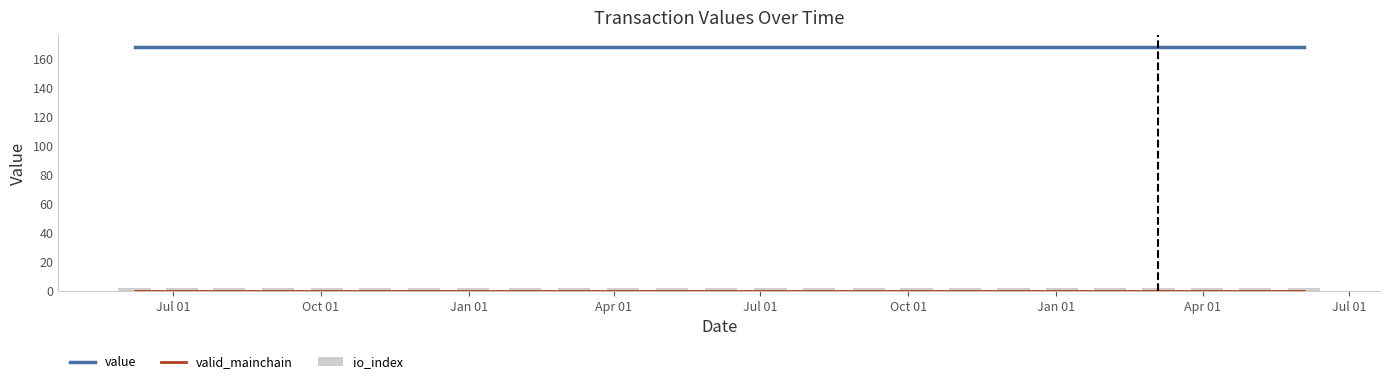

At which category is the sum across all series the highest?

Jul 01